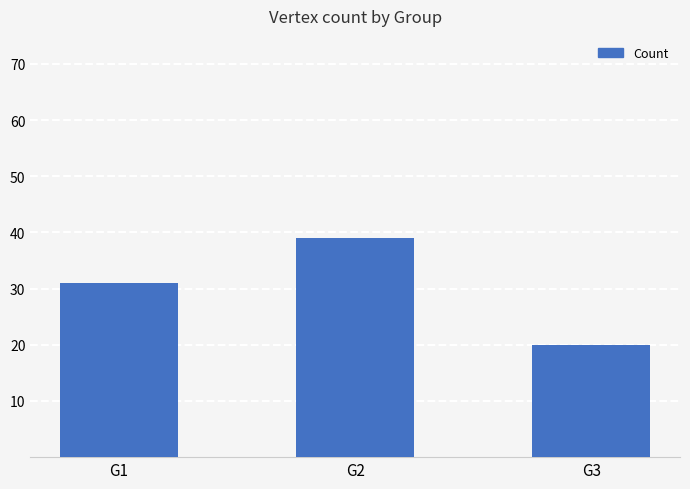

How many values are below 31?

1